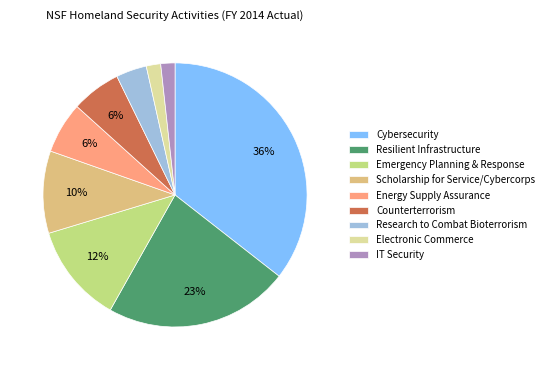

What is the ratio of the value at Cybersecurity to the value at Resilient Infrastructure?

1.6